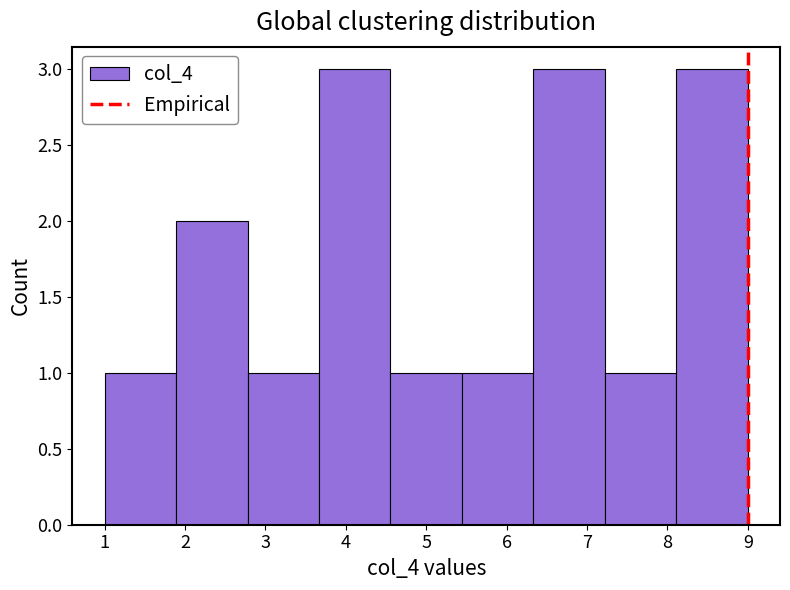

Reading left to right, list every bar in this chart as the range it spans on the x-axis followed by its height. Neither the bar edges nor the heights are printed on the chart, so give them approximately, as read against the axes.

1.0 to 1.9: 1
1.9 to 2.8: 2
2.8 to 3.7: 1
3.7 to 4.6: 3
4.6 to 5.4: 1
5.4 to 6.3: 1
6.3 to 7.2: 3
7.2 to 8.1: 1
8.1 to 9.0: 3